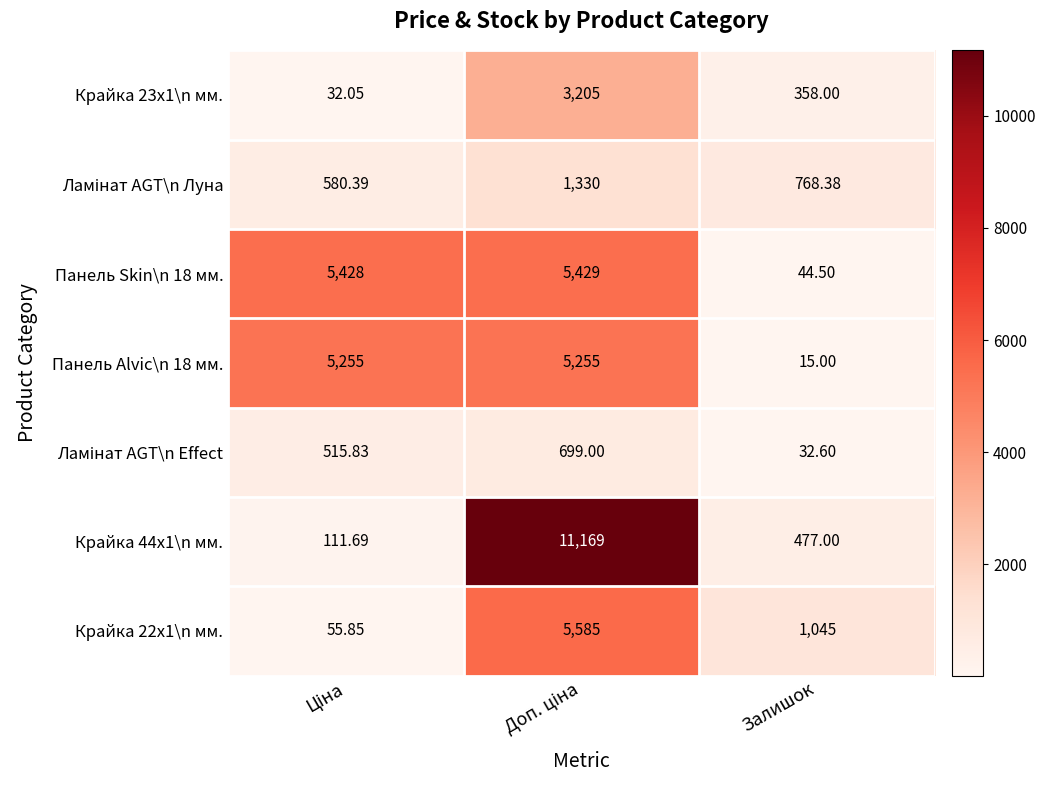

Count the number of categories in the chart.

3